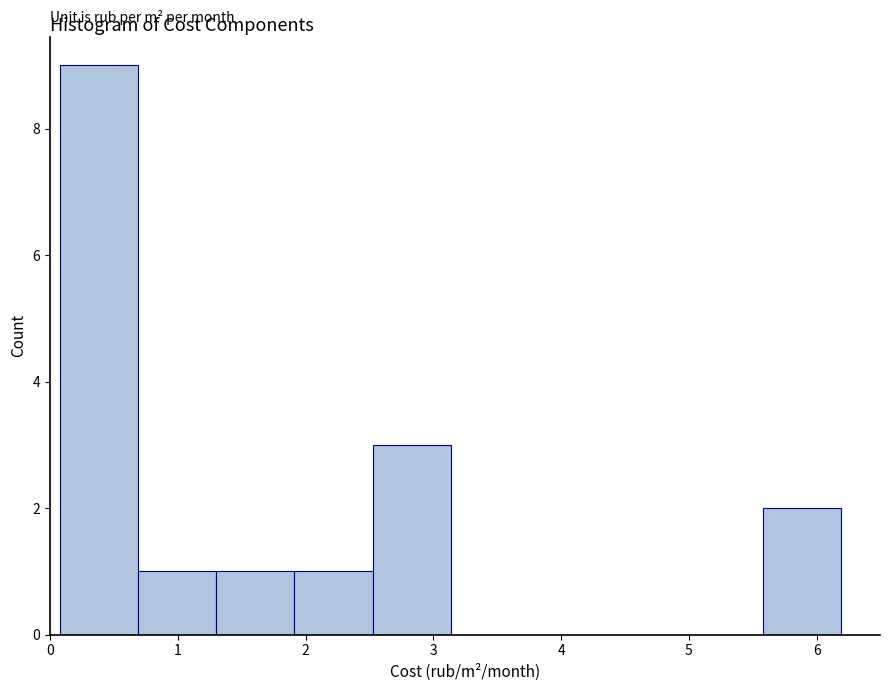

How tall is the bar that spans 2.5 to 3.1 on the x-axis? Neither the bar edges nor the heights are printed on the chart, so give them approximately, as read against the axes.

3